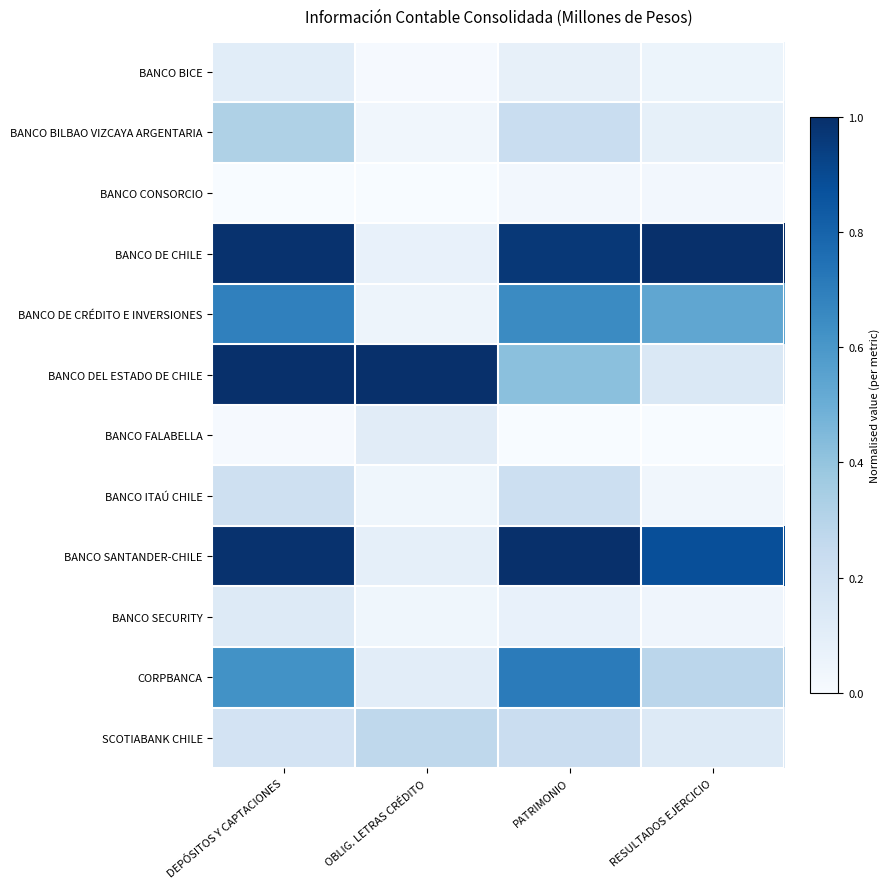

Count the number of categories in the chart.

4